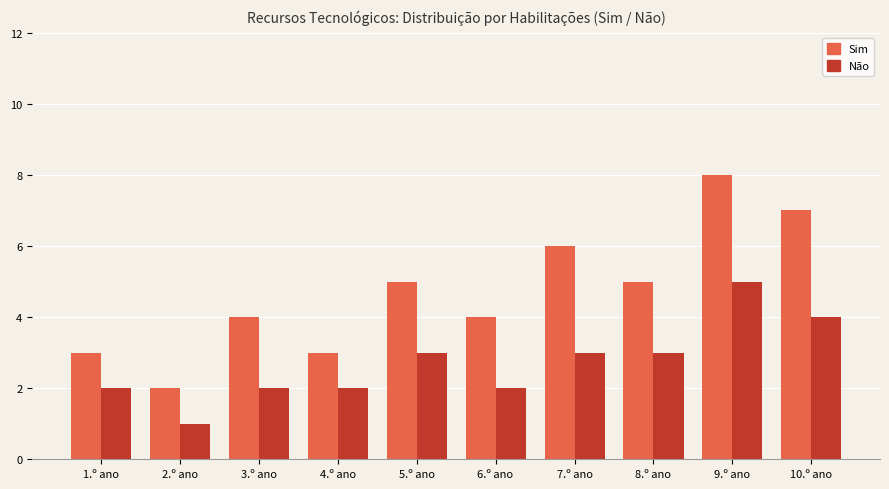

Rank the series by their average value, from lowest to highest.

Não, Sim